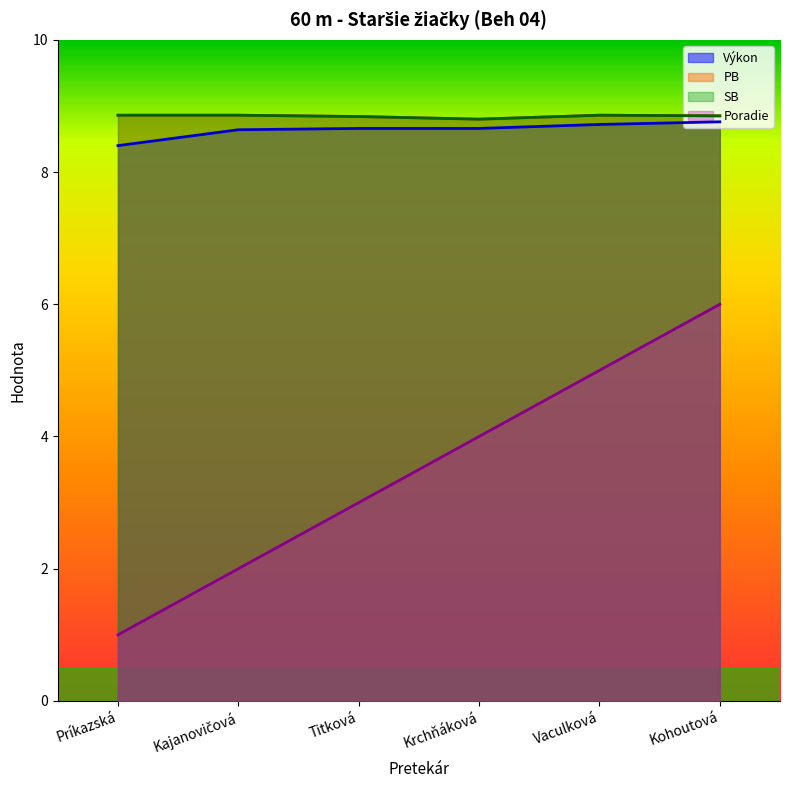

Which series has the largest range (max minus min)?

Poradie